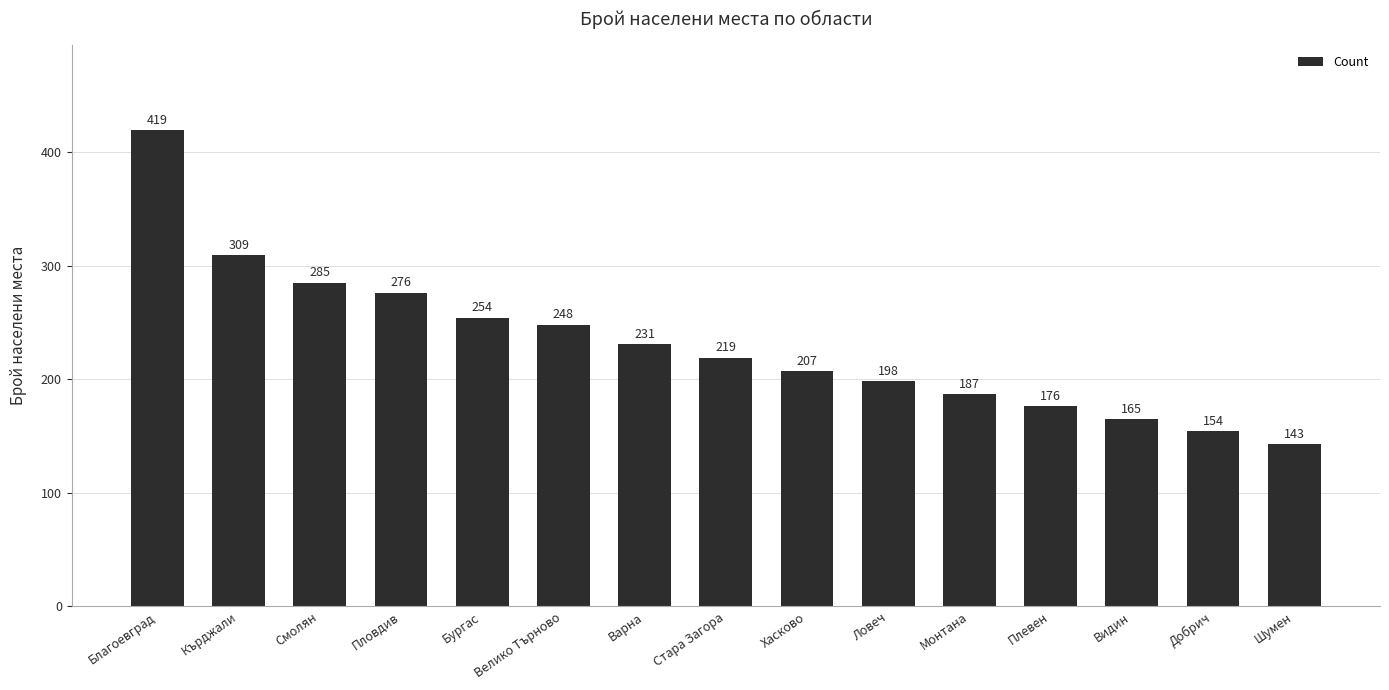

What is the sum of all values?

3471